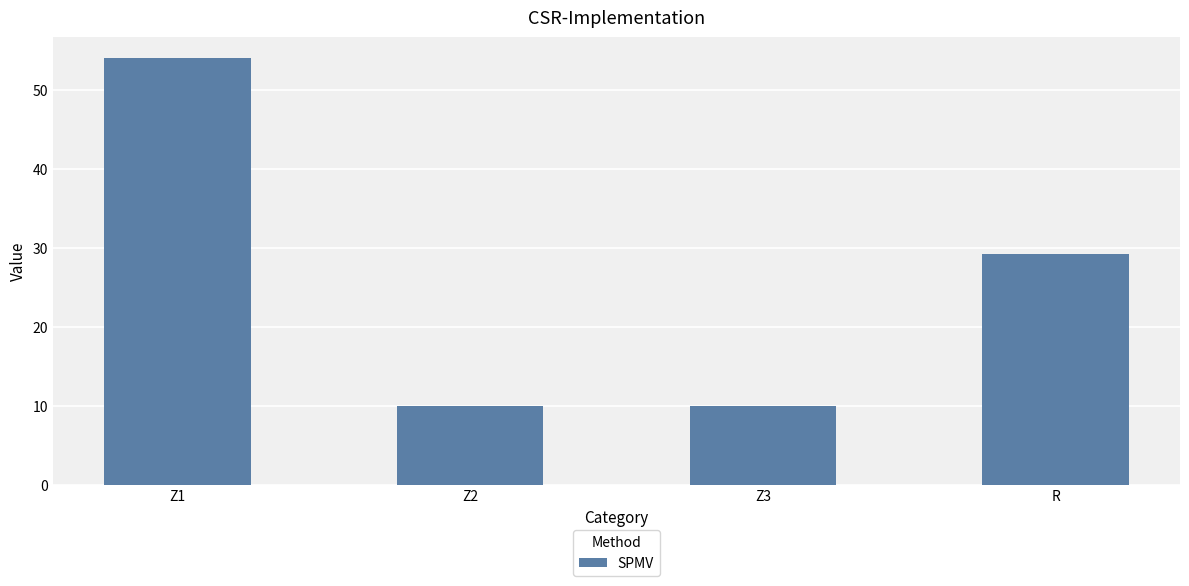

The value at R is 18.0. True or false?

False